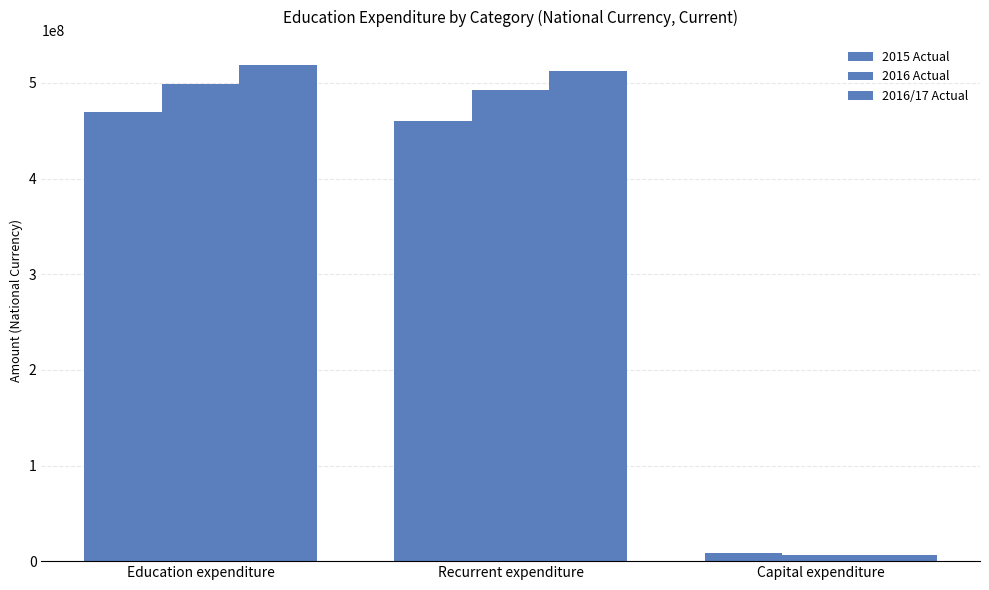

Where does the 2016/17 Actual series first go above 512305600?

Education expenditure